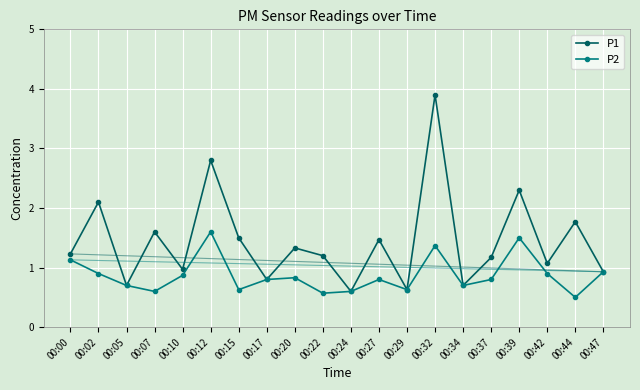

What are all the series names shown in the legend?

P1, P2